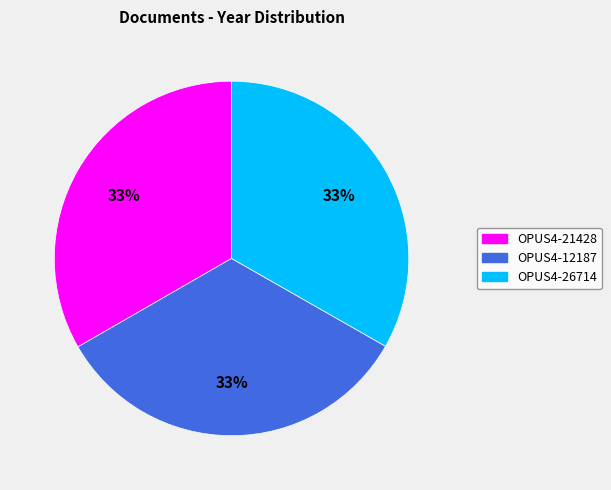

Does OPUS4-21428 account for over 50% of the chart?

No